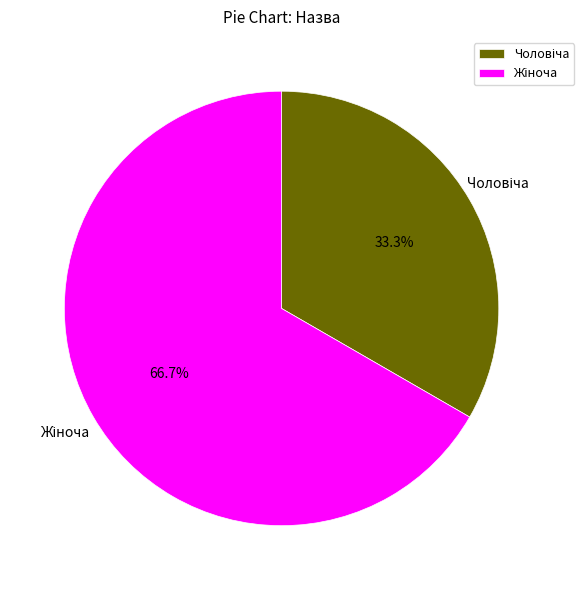

Is there a majority slice in this chart?

Yes